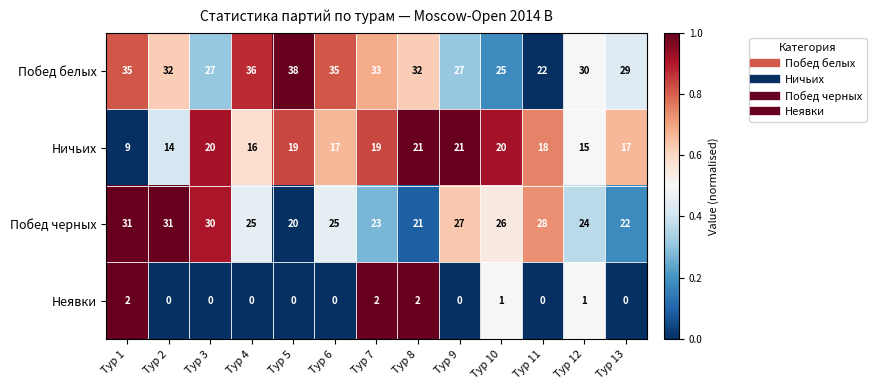

How many data points does each series have?

13